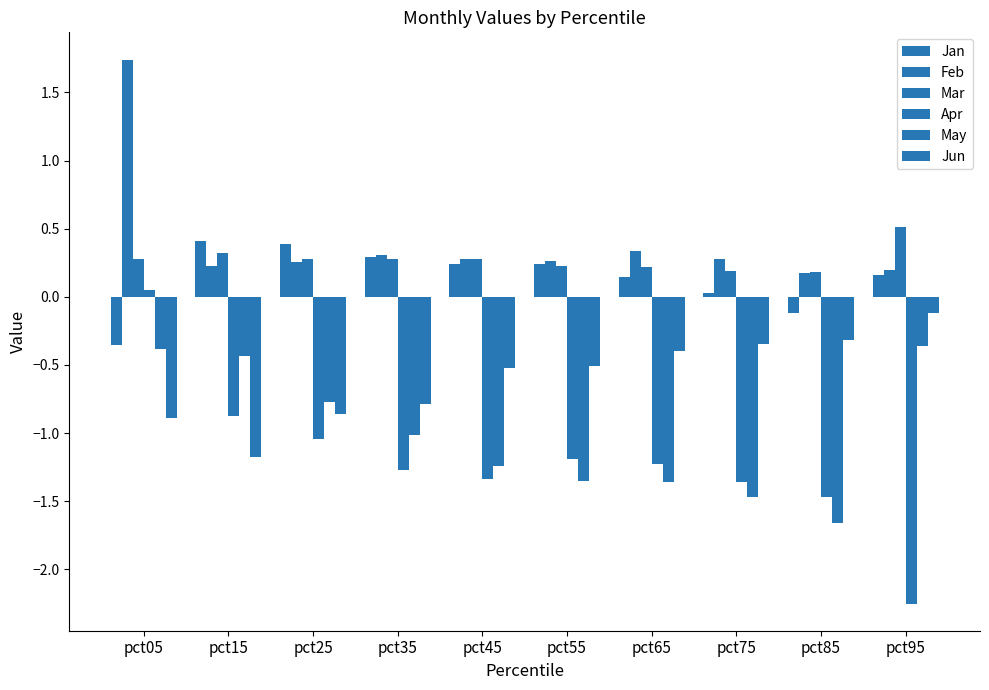

How many series are shown in this chart?

6